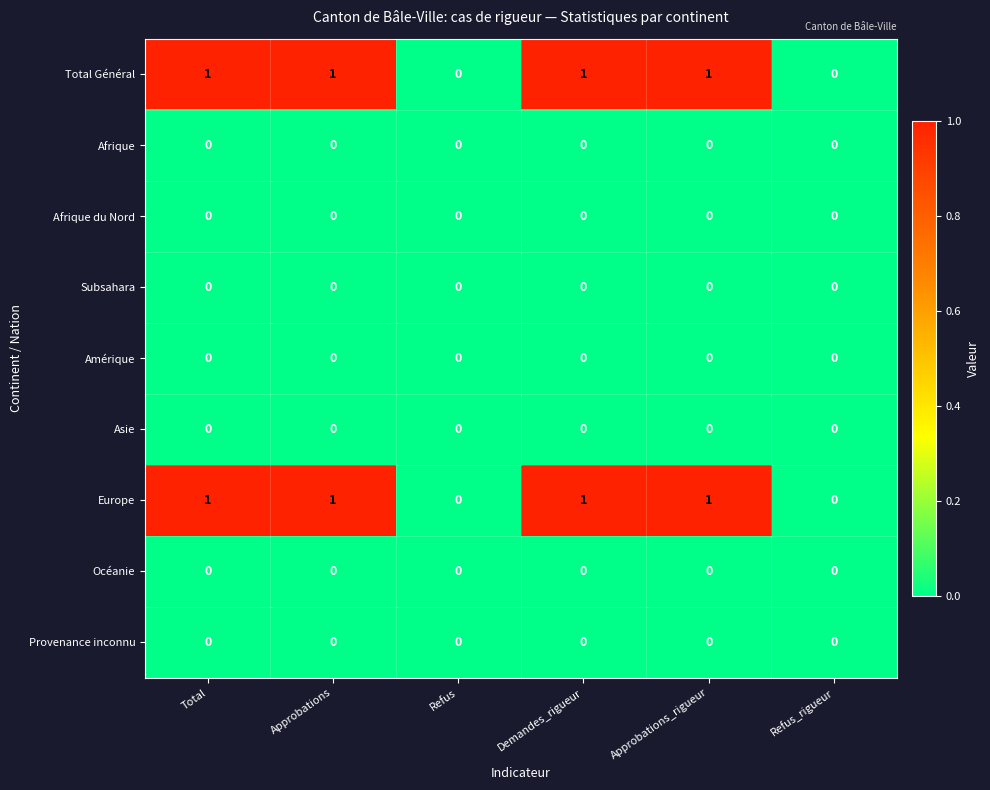

The Amérique series shows 0 at Demandes_rigueur. True or false?

True